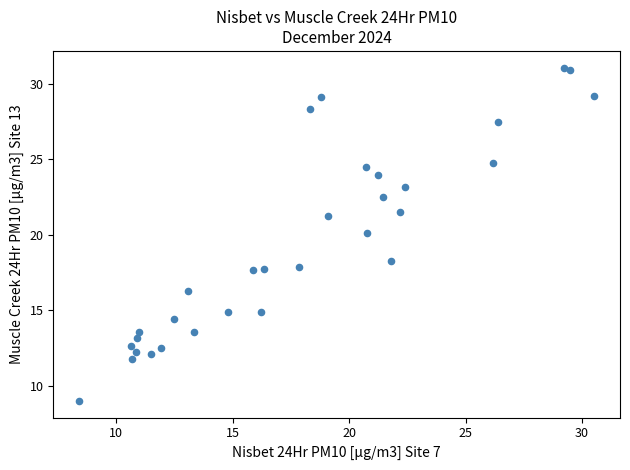

What is the range of X values (max minus min)?

22.1